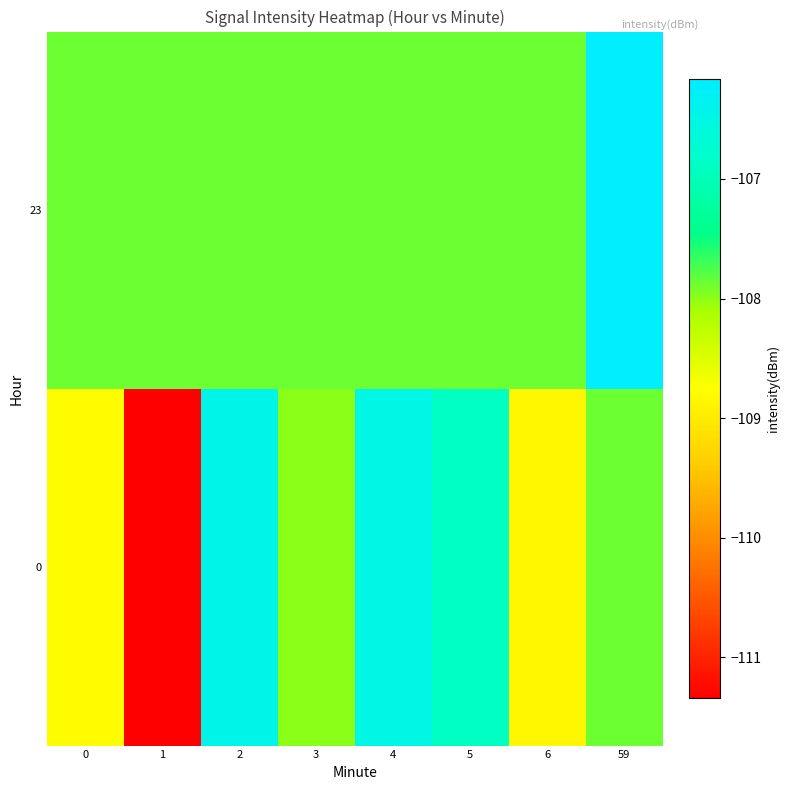

Reading left to right, transcribe all the data shown in this chart.

0: 0=-108.8	1=-111.3	2=-106.5	3=-108.0	4=-106.5	5=-106.9	6=-108.8	59=-107.9
23: 0=-107.9	1=-107.9	2=-107.9	3=-107.9	4=-107.9	5=-107.9	6=-107.9	59=-106.2